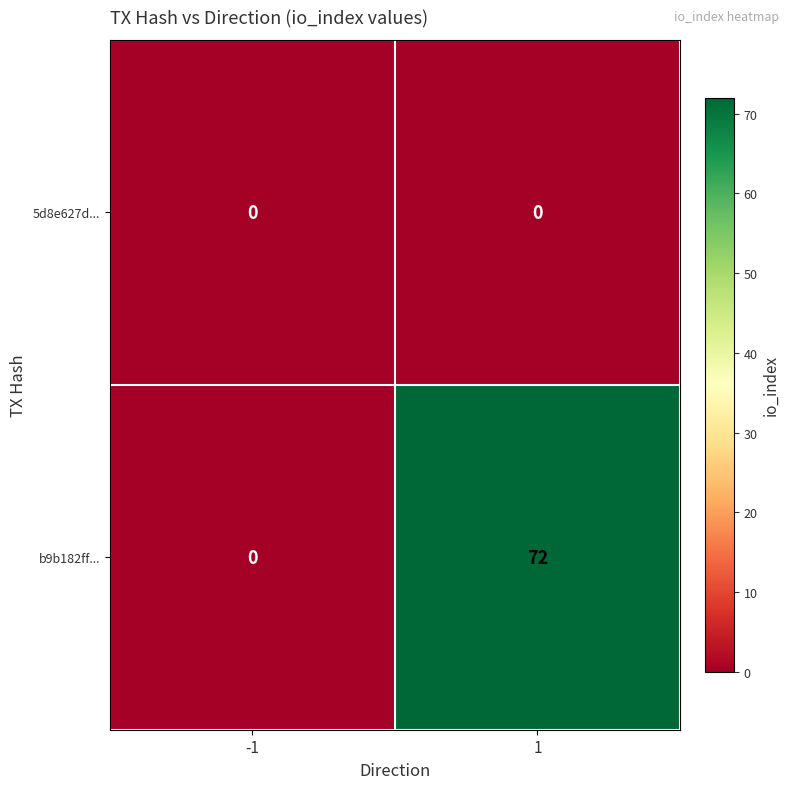

What is the difference between the maximum and minimum values in the b9b182ff... series?

72